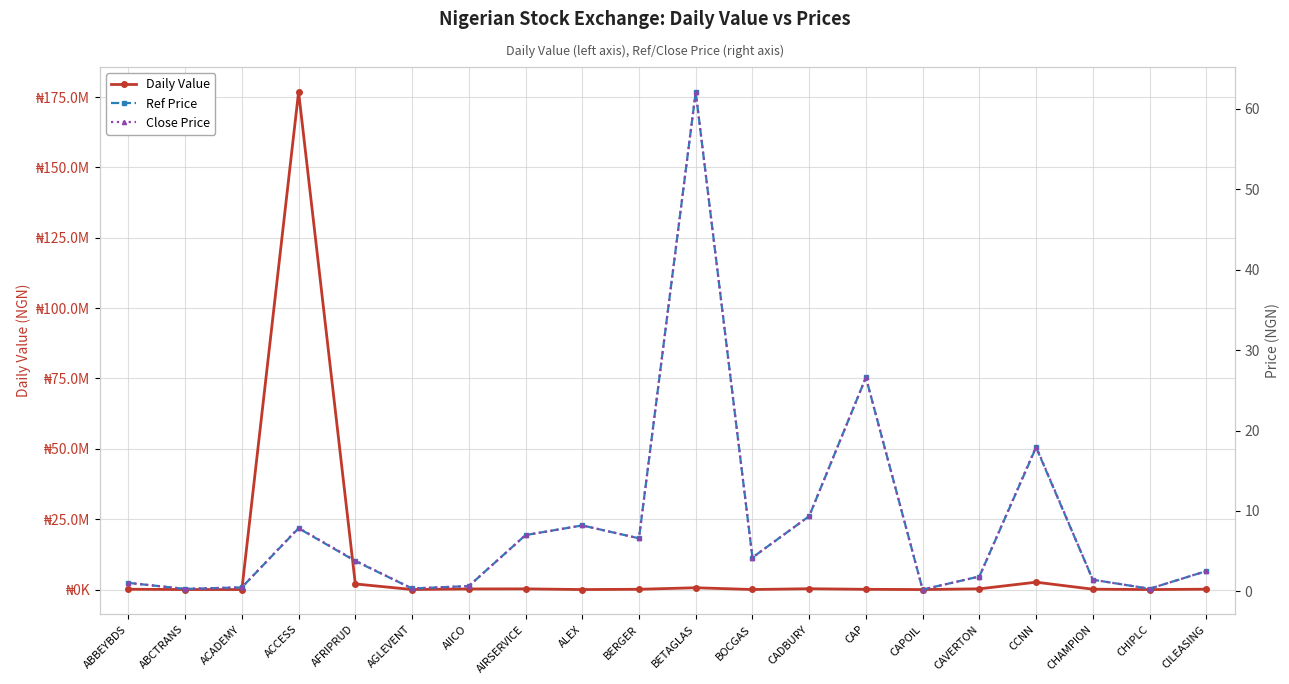

What is the value of the Ref Price point at the 6th from the left?

0.4